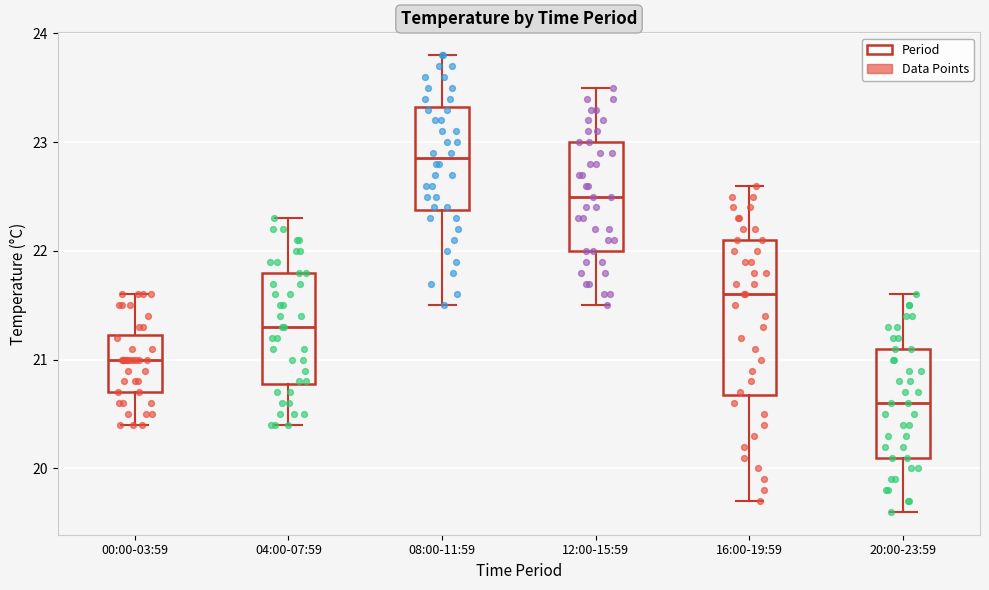

Which box has the highest median line?

08:00-11:59